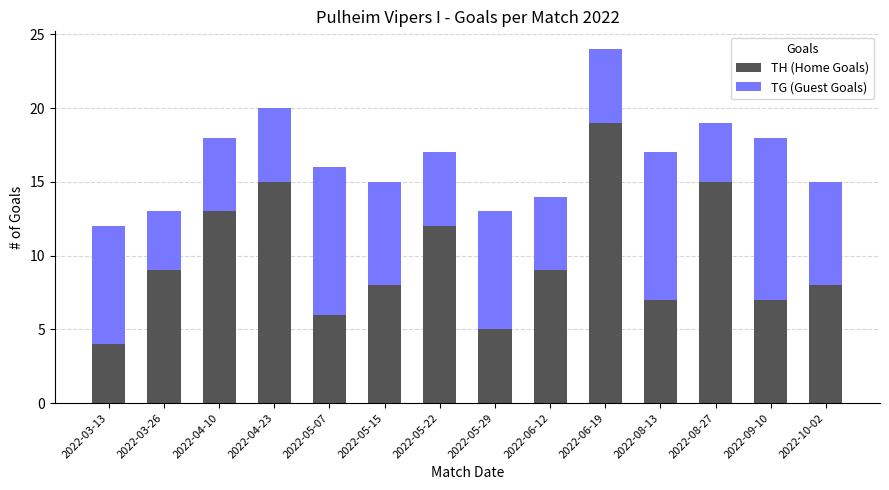

Reading left to right, transcribe the values for TH (Home Goals).

2022-03-13=4	2022-03-26=9	2022-04-10=13	2022-04-23=15	2022-05-07=6	2022-05-15=8	2022-05-22=12	2022-05-29=5	2022-06-12=9	2022-06-19=19	2022-08-13=7	2022-08-27=15	2022-09-10=7	2022-10-02=8